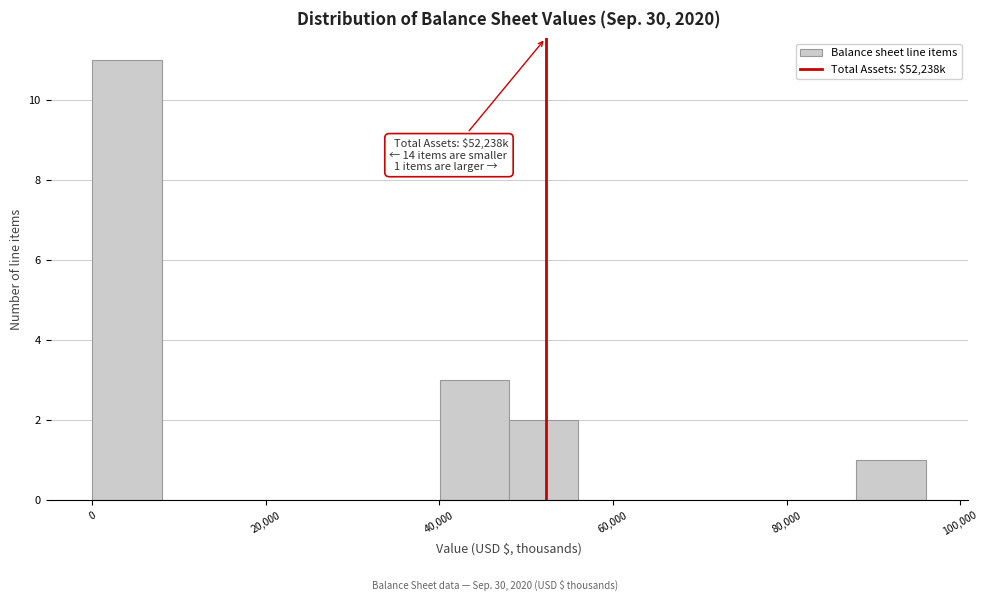

Which range on the x-axis has the tallest bar?

0 to 8000